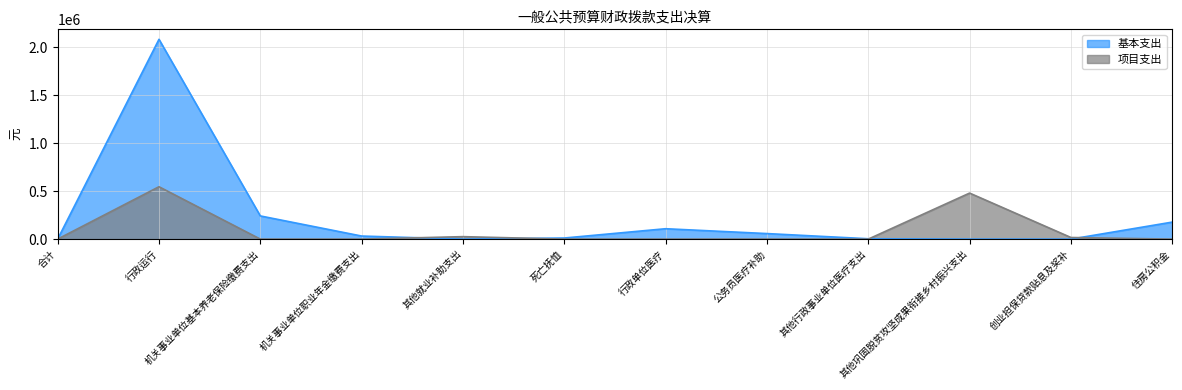

Which series has the widest spread of values?

基本支出